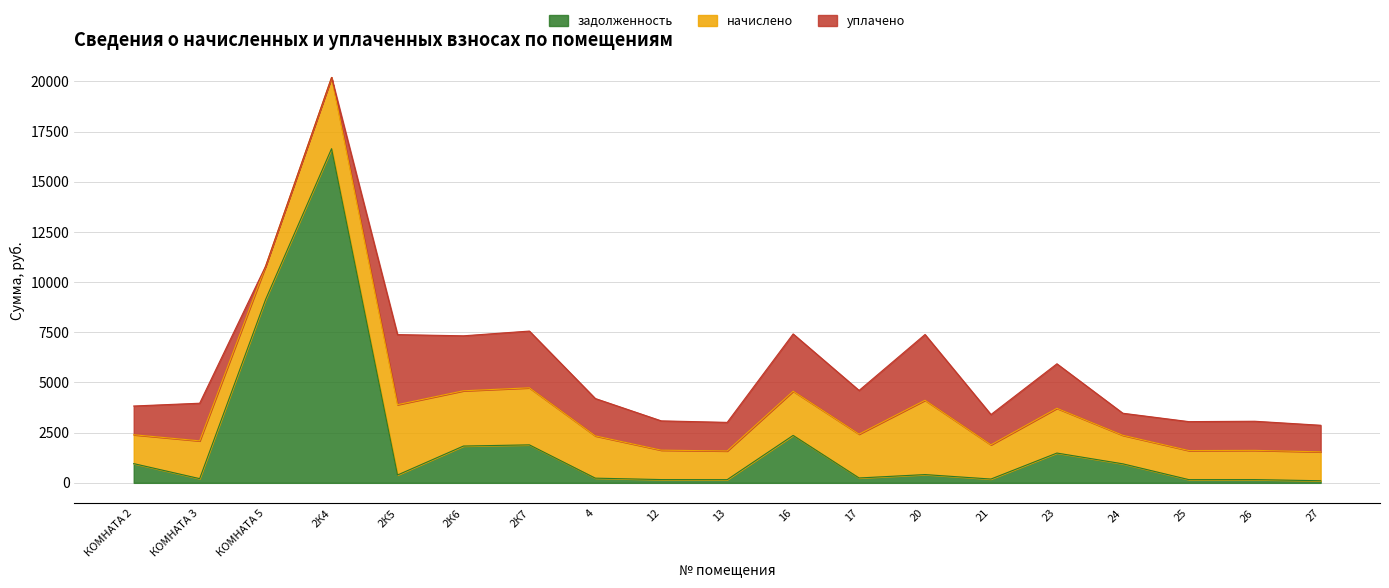

What is the difference between the начислено values at 24 and КОМНАТА 5?

239.9